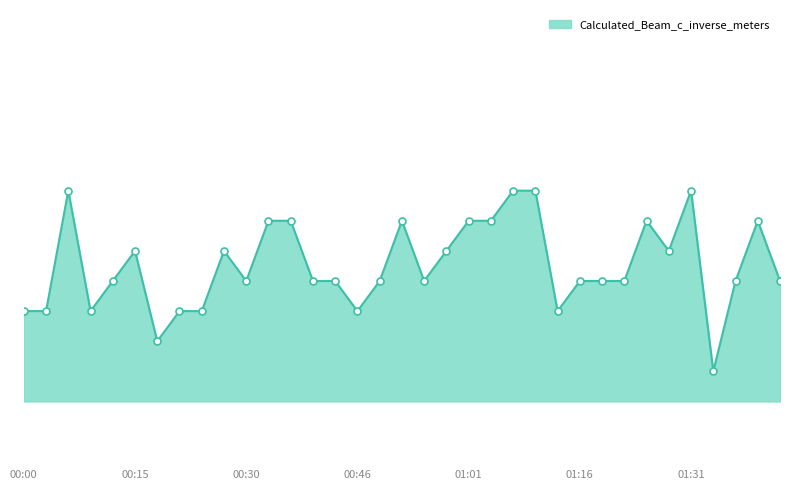

How many points are lower than both their immediate neighbors (excluding endpoints)?

8